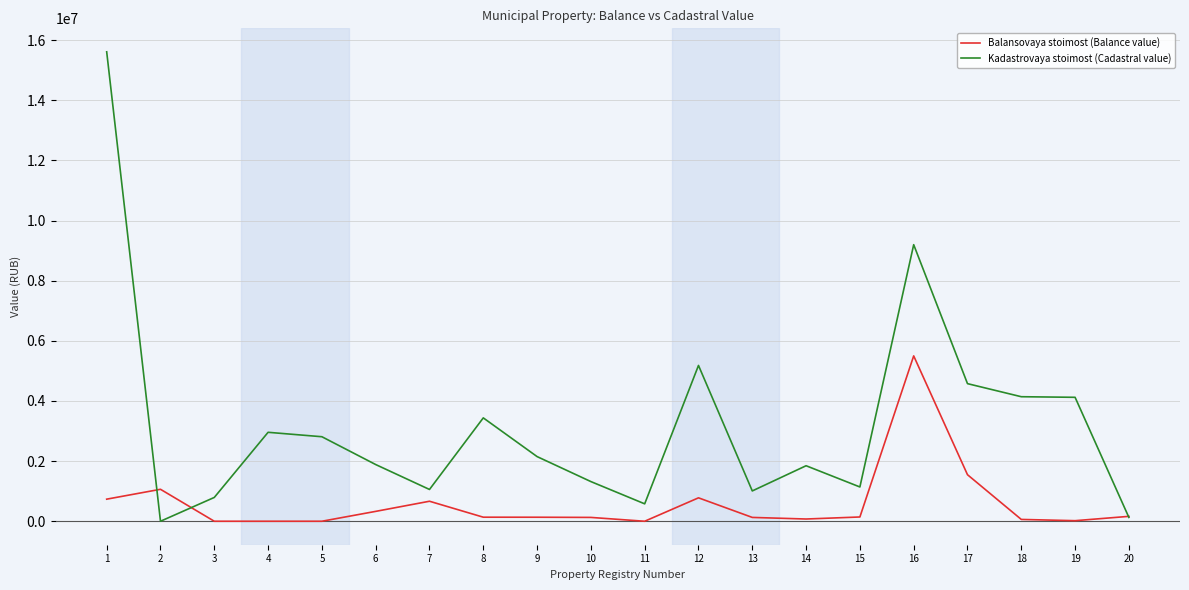

Which series has the largest total across all categories?

Kadastrovaya stoimost (Cadastral value)